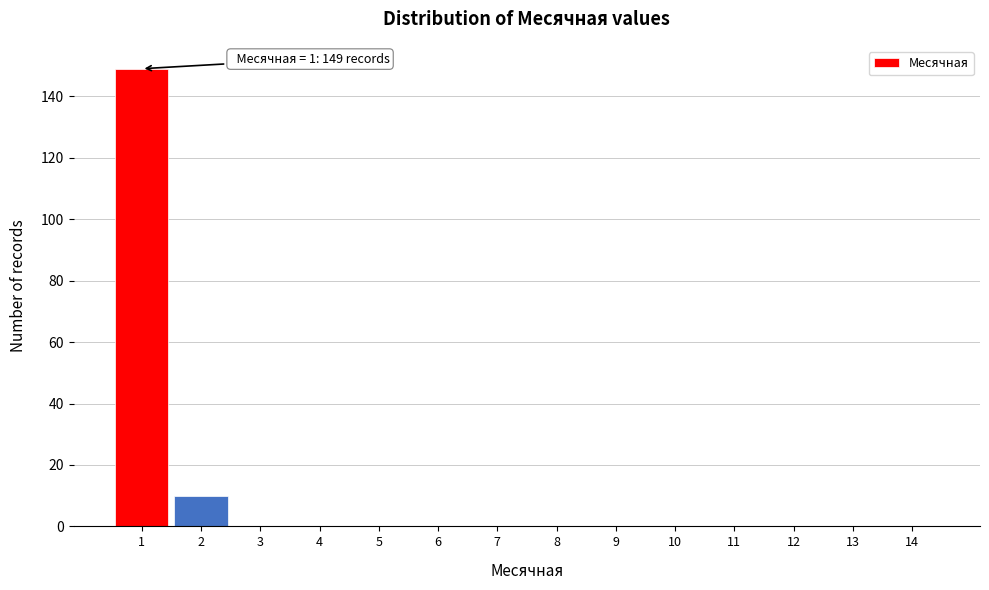

What is the sum of all values?

159